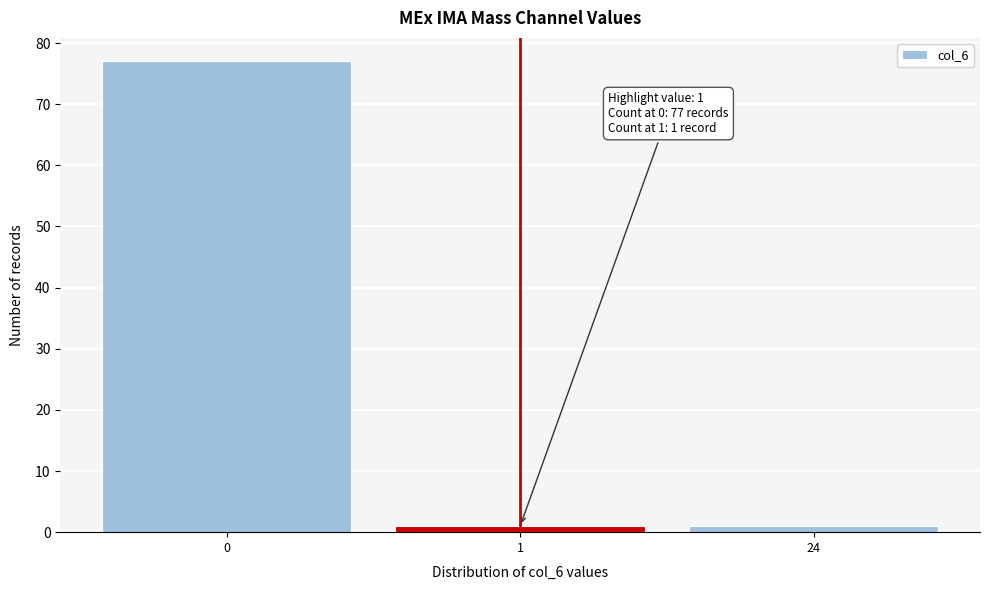

Reading right to left, what are all the values shown in this chart?

1	1	77